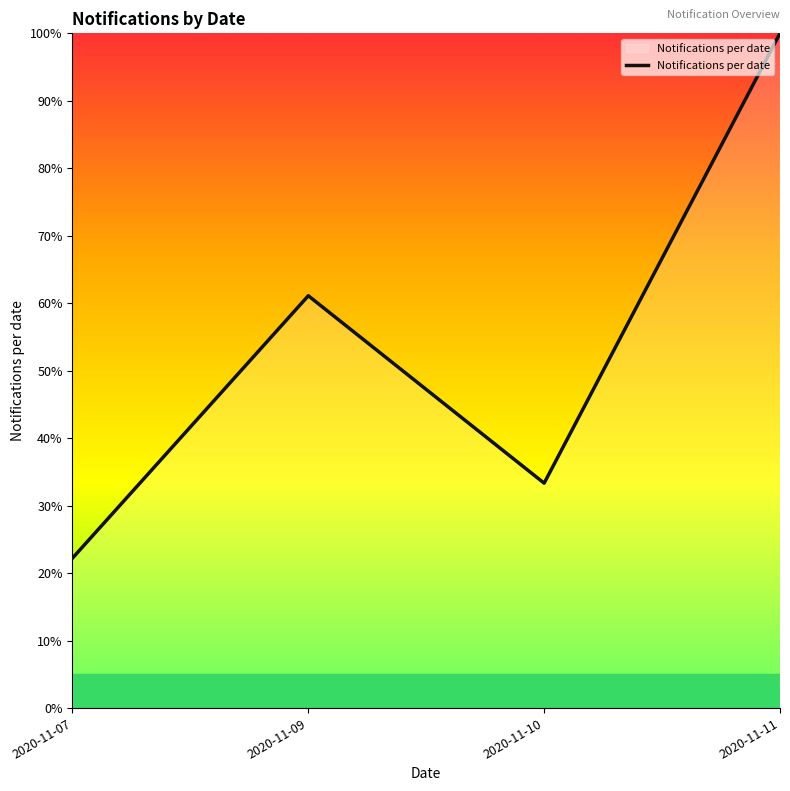

What is the sum of the values at 2020-11-10 and 2020-11-11?

133.3